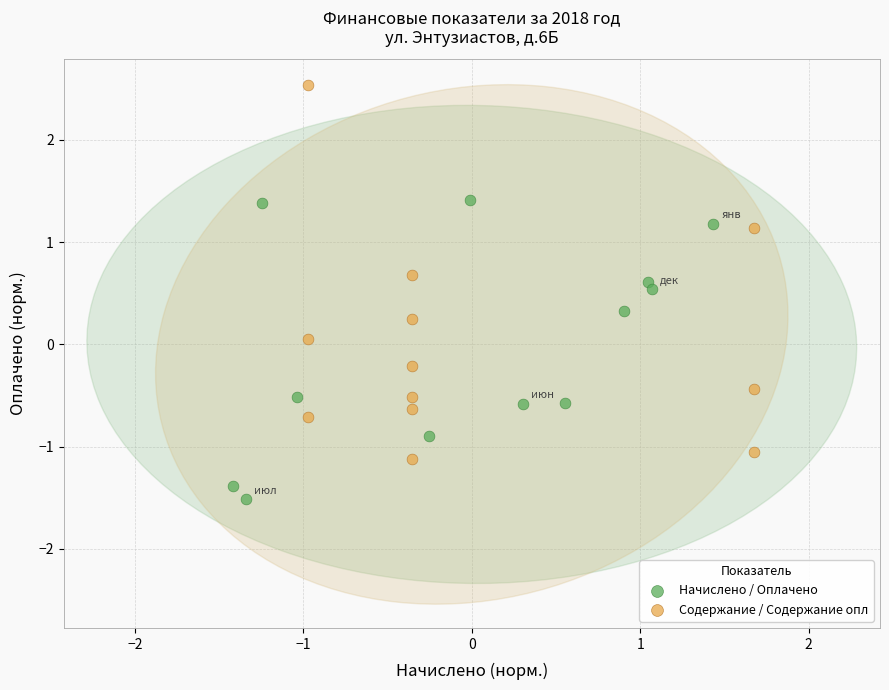

Which series contains the highest Y value?

Содержание / Содержание опл